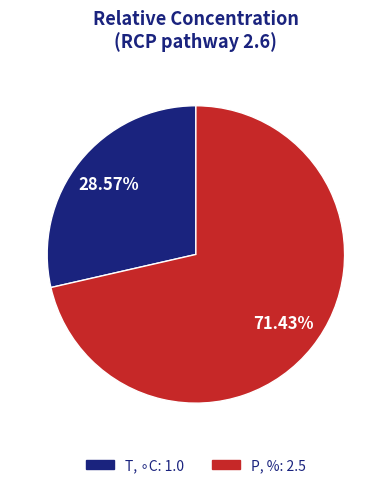

Is P, % the majority of the pie?

Yes